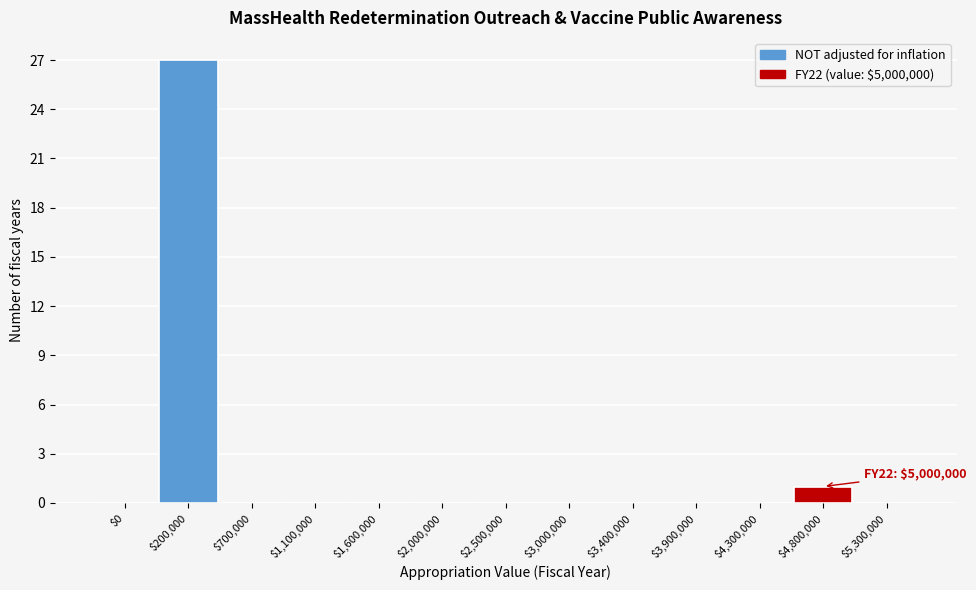

Is it true that the value at $4,800,000 is 1?

True